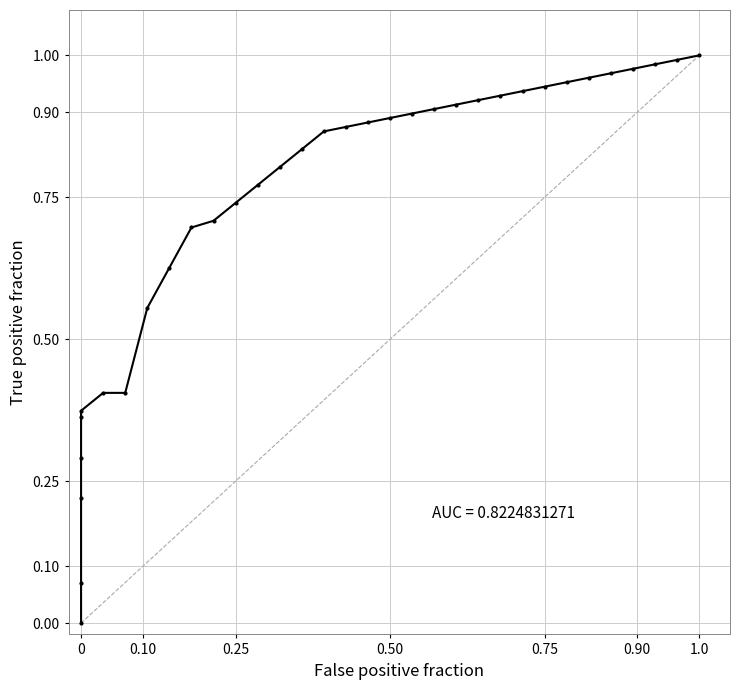

How many points are shown in the scatter plot?

34